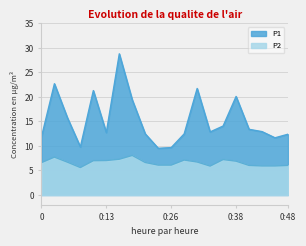

True or false: P2 and P1 intersect in this chart.

False